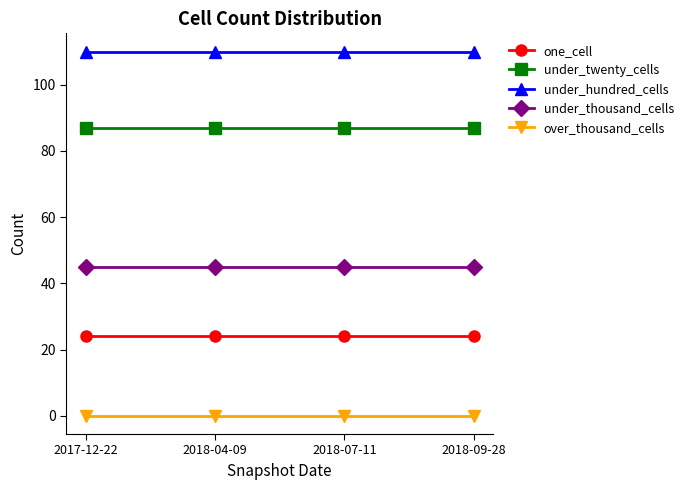

Does the chart display data point markers on the line(s)?

Yes